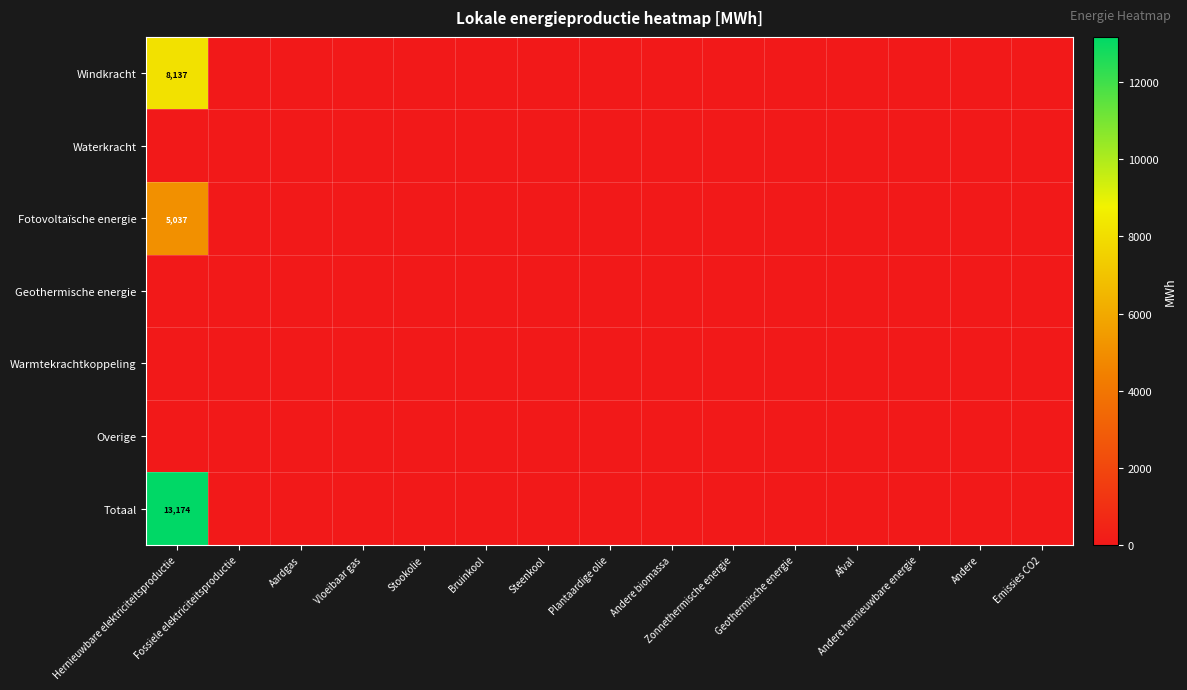

What is the highest value of the Totaal series?

13174.0